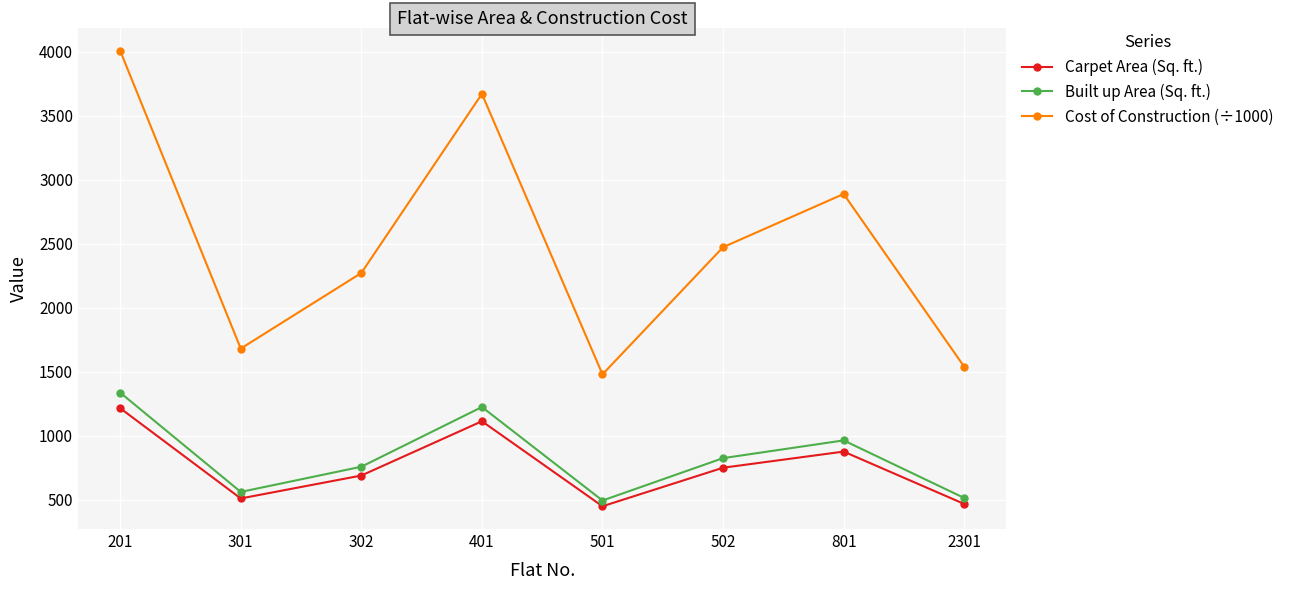

Which series has the widest spread of values?

Cost of Construction (÷1000)